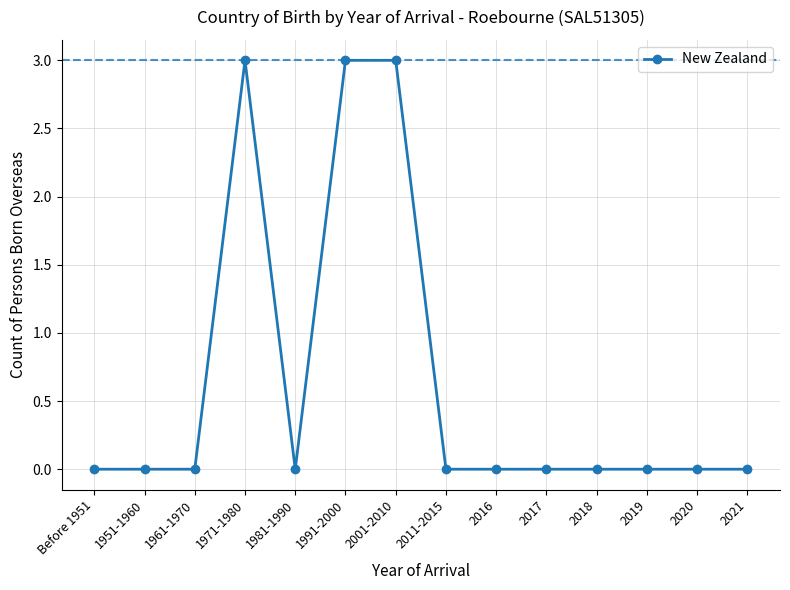

How many lines are shown in the chart?

1